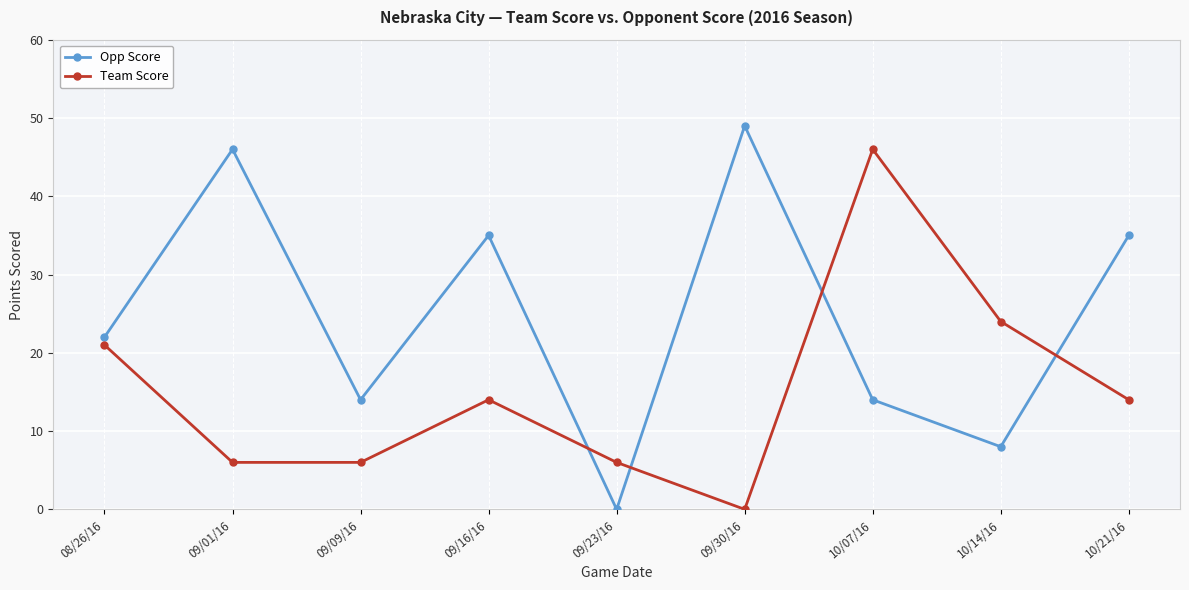

Reading right to left, what are all the values shown in this chart?

Opp Score: 10/21/16=35	10/14/16=8	10/07/16=14	09/30/16=49	09/23/16=0	09/16/16=35	09/09/16=14	09/01/16=46	08/26/16=22
Team Score: 10/21/16=14	10/14/16=24	10/07/16=46	09/30/16=0	09/23/16=6	09/16/16=14	09/09/16=6	09/01/16=6	08/26/16=21